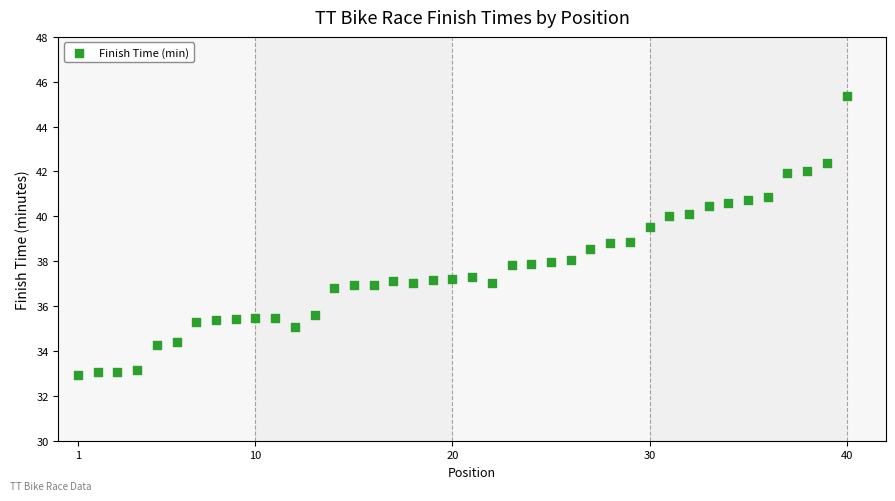

What is the range of X values (max minus min)?

39.0